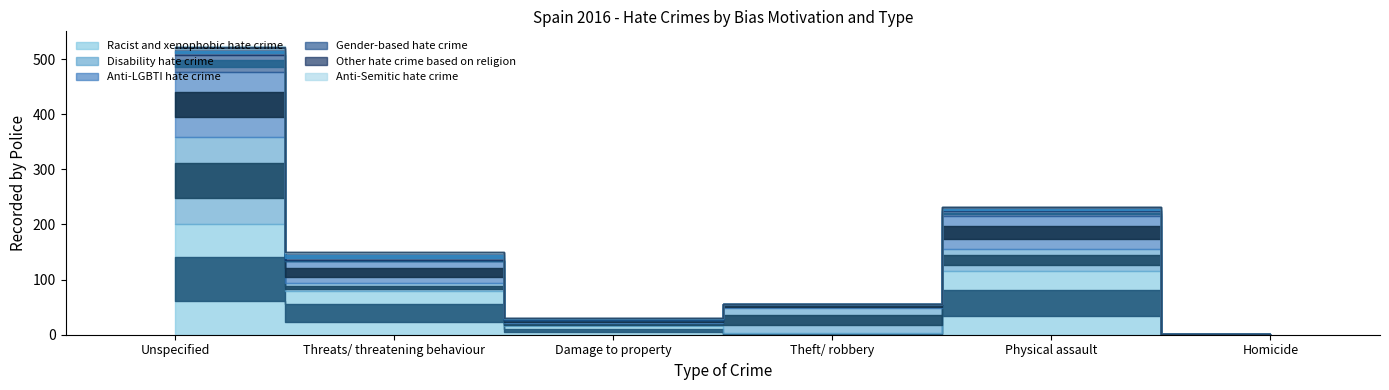

At which category does Anti-LGBTI hate crime reach its first local valley?

Damage to property